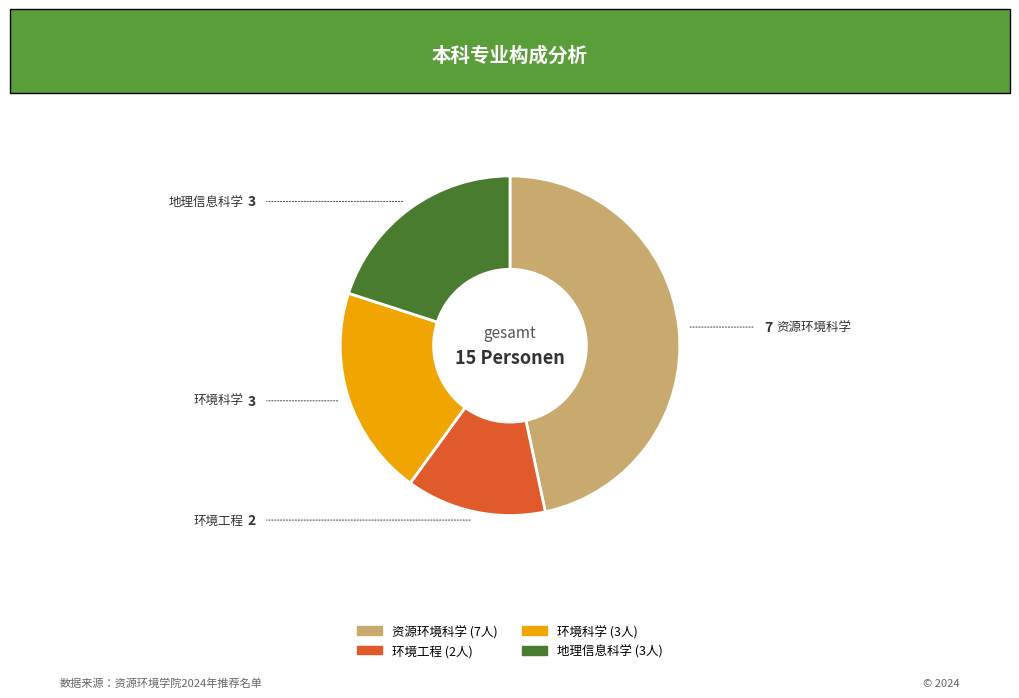

Is there any slice that represents more than half of the pie?

No